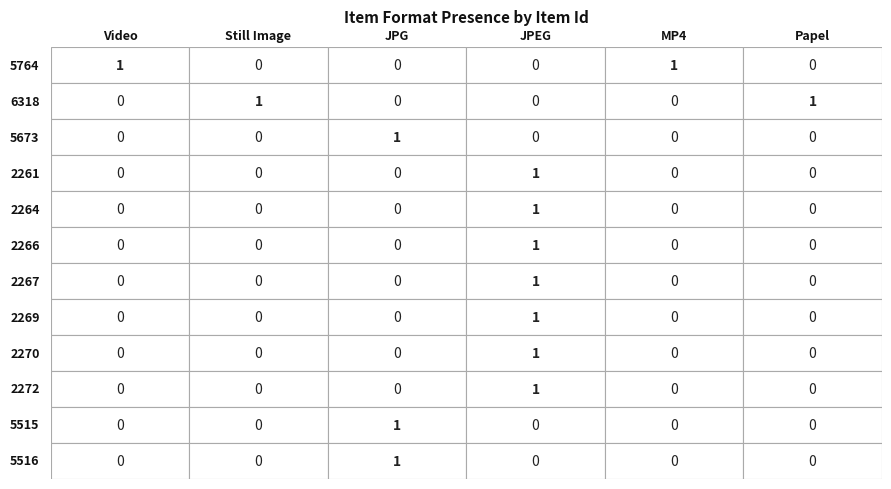

Reading right to left, transcribe all the data shown in this chart.

Video: 0	0	0	0	0	0	0	0	0	0	0	1
Still Image: 0	0	0	0	0	0	0	0	0	0	1	0
JPG: 1	1	0	0	0	0	0	0	0	1	0	0
JPEG: 0	0	1	1	1	1	1	1	1	0	0	0
MP4: 0	0	0	0	0	0	0	0	0	0	0	1
Papel: 0	0	0	0	0	0	0	0	0	0	1	0